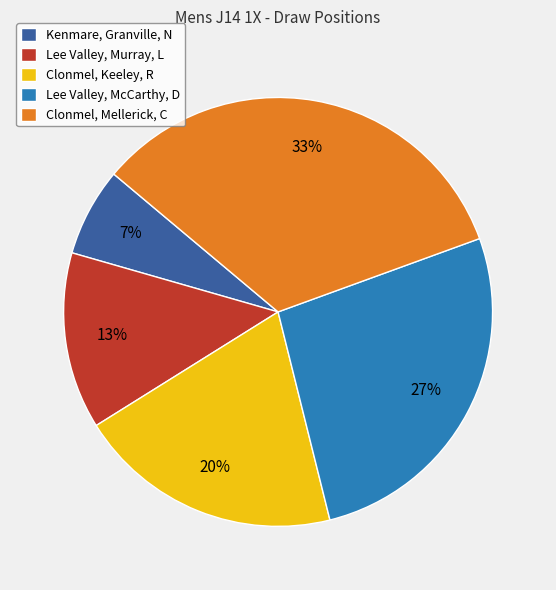

Combined, do Lee Valley, Murray, L and Lee Valley, McCarthy, D account for over 50%?

No